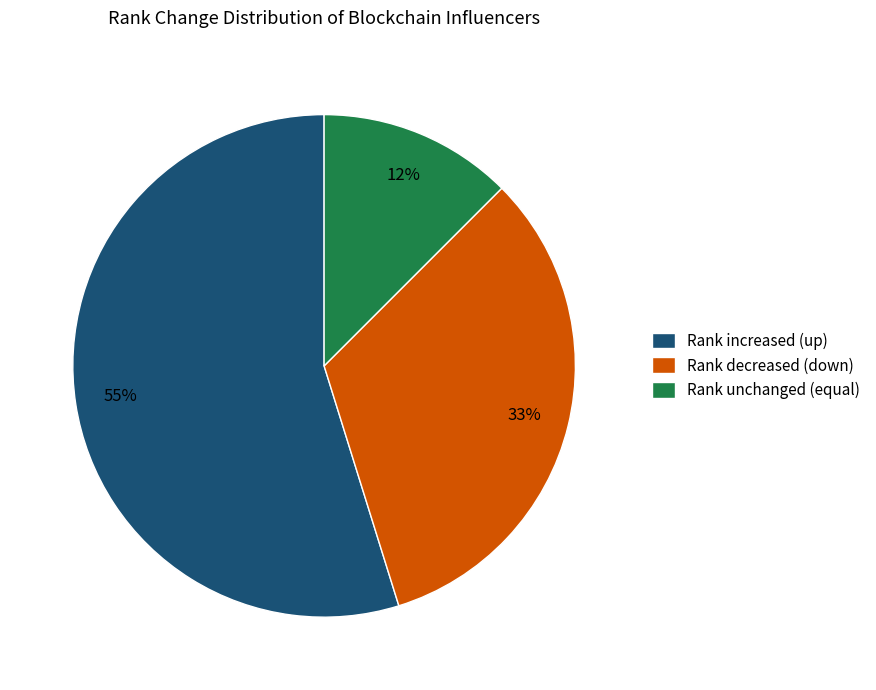

What is the ratio of the value at Rank unchanged (equal) to the value at Rank decreased (down)?

0.4